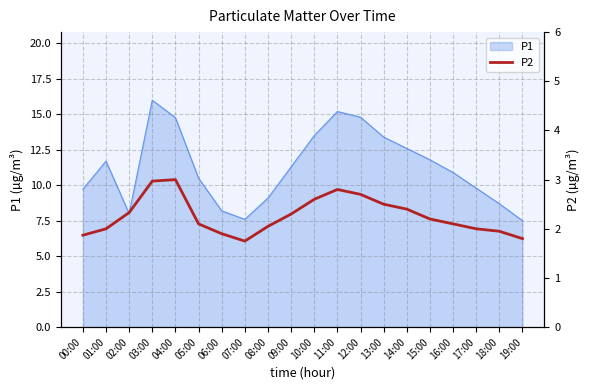

Approximately how many times larger is the value at 03:00 compared to 15:00?

1.4